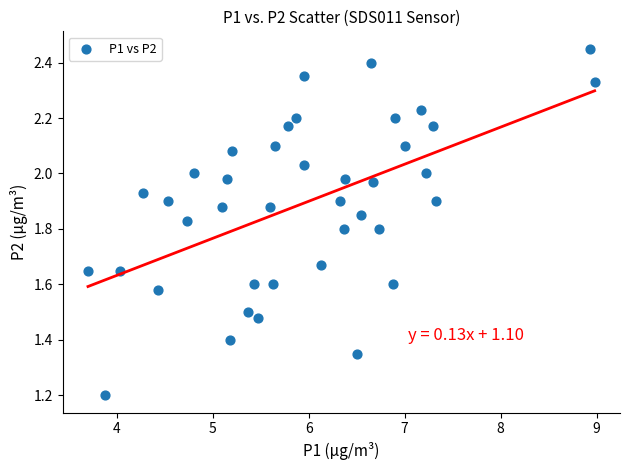

What Y value in the scatter plot is closest to 1?

1.2